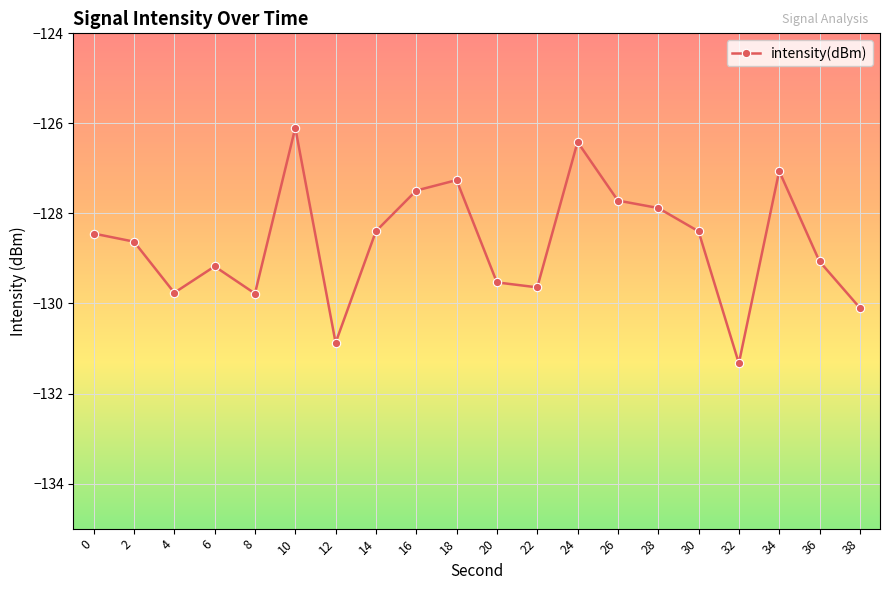

What is the change in value from 6 to 32?

-2.2